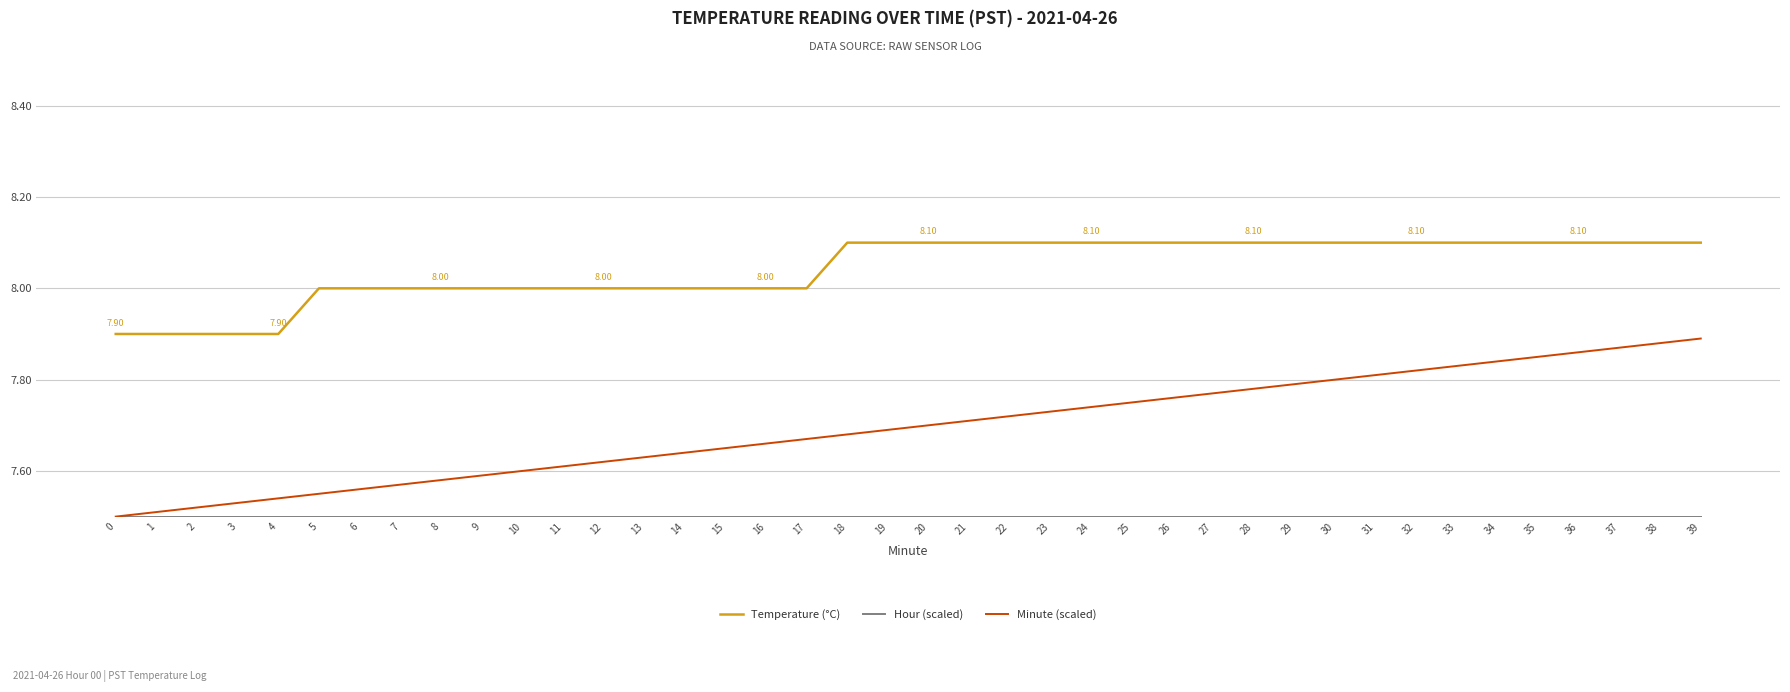

What is the difference between the highest and lowest values at 11?

0.5